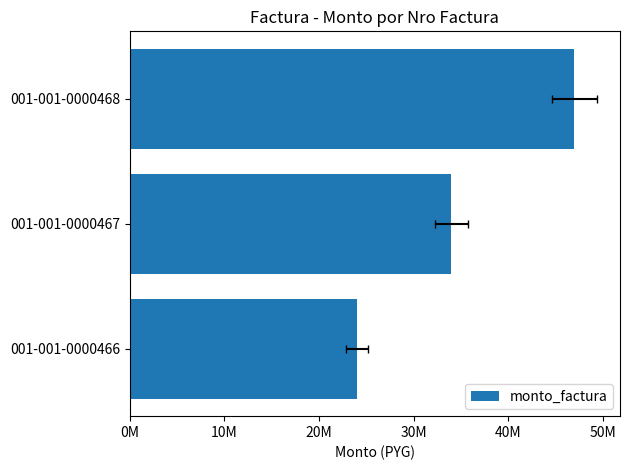

Reading right to left, what are all the values shown in this chart?

47000000	34000000	24000000